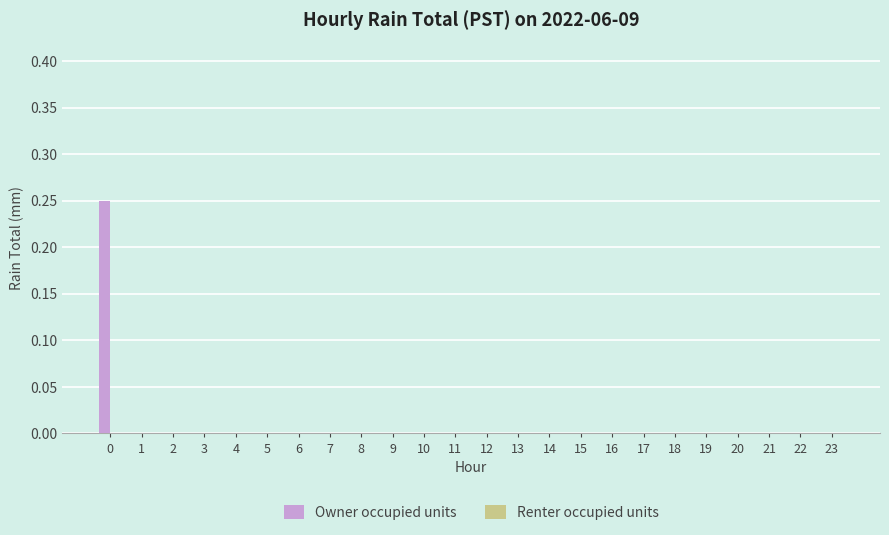

True or false: the data shows 0.0 at 23.

True